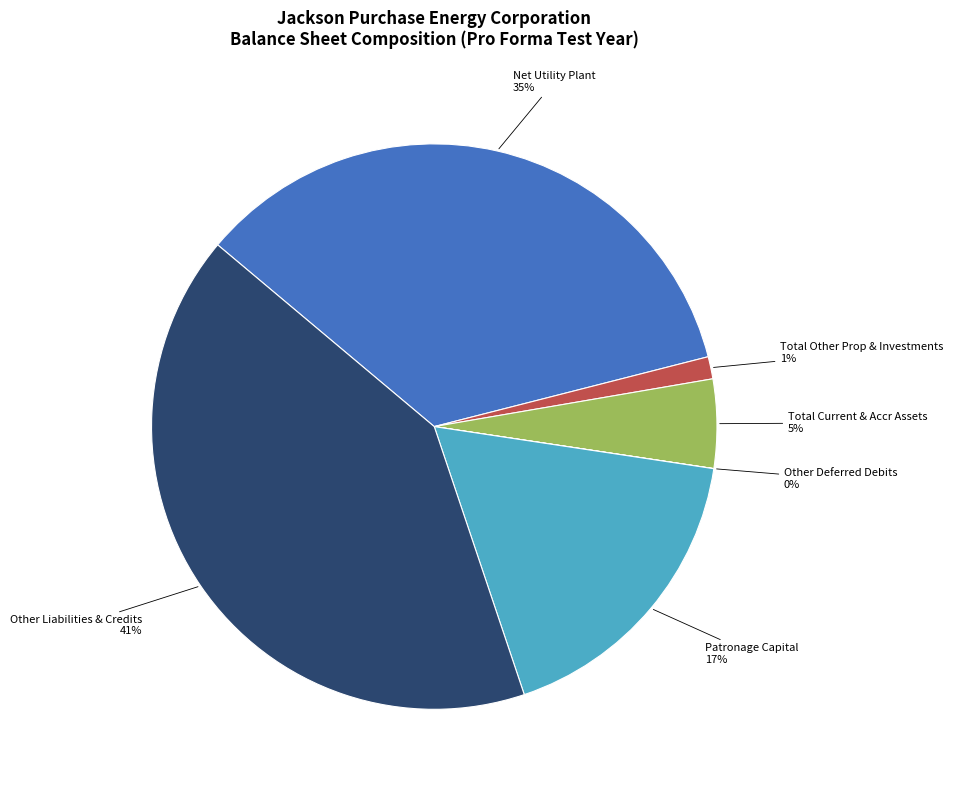

Which category has the biggest portion of the pie?

Other Liabilities & Credits